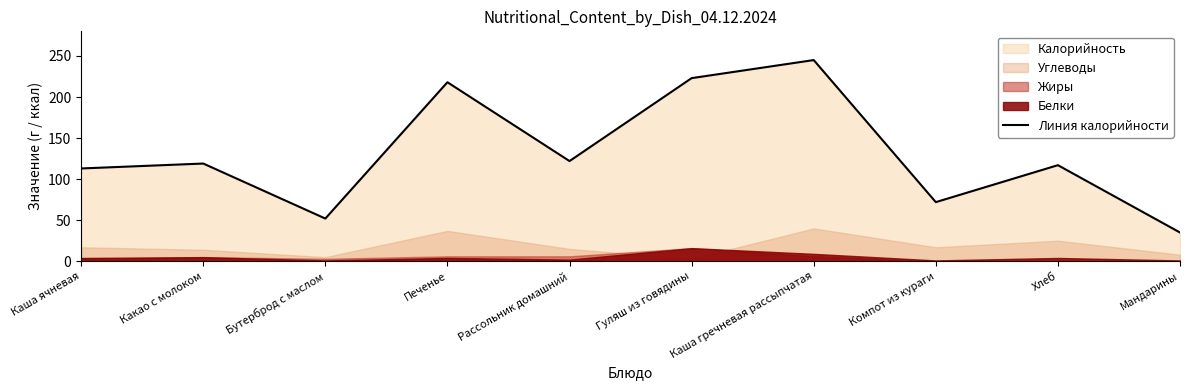

The value at Печенье is 218. True or false?

True